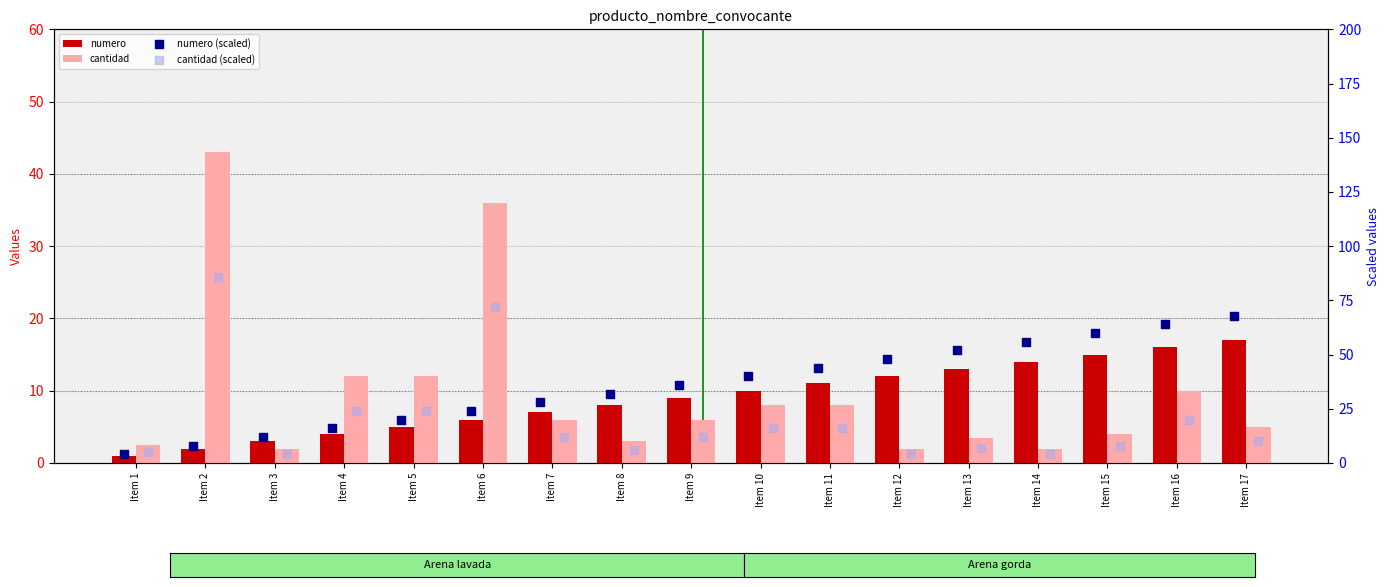

At how many categories does at least one series exceed 46?

8